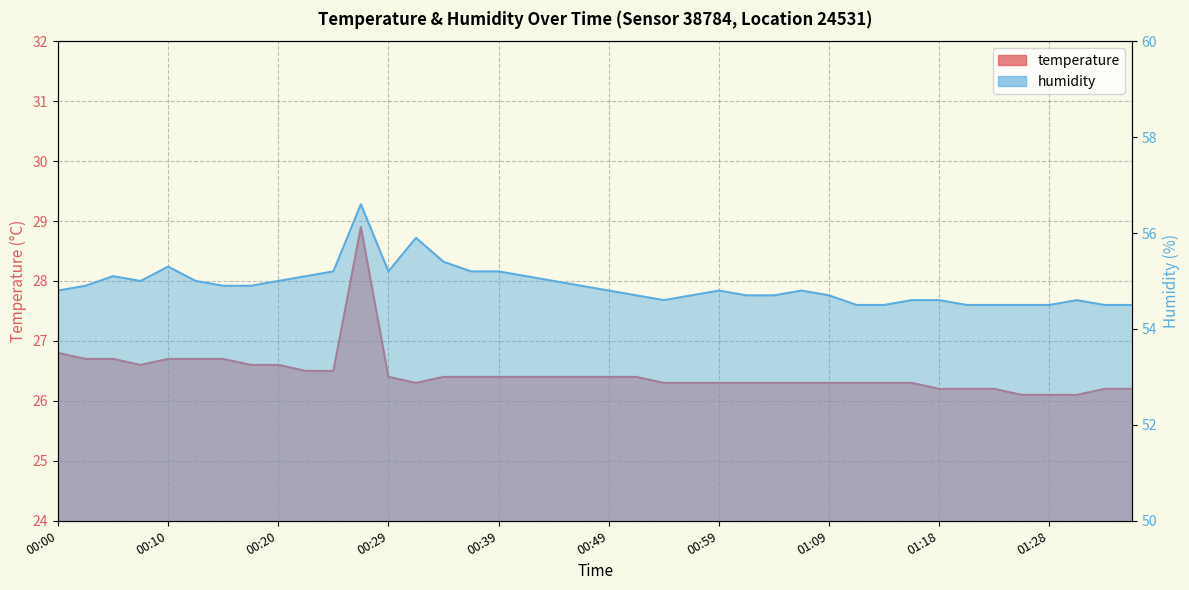

What is the difference between the temperature values at 00:29 and 00:20?

0.2